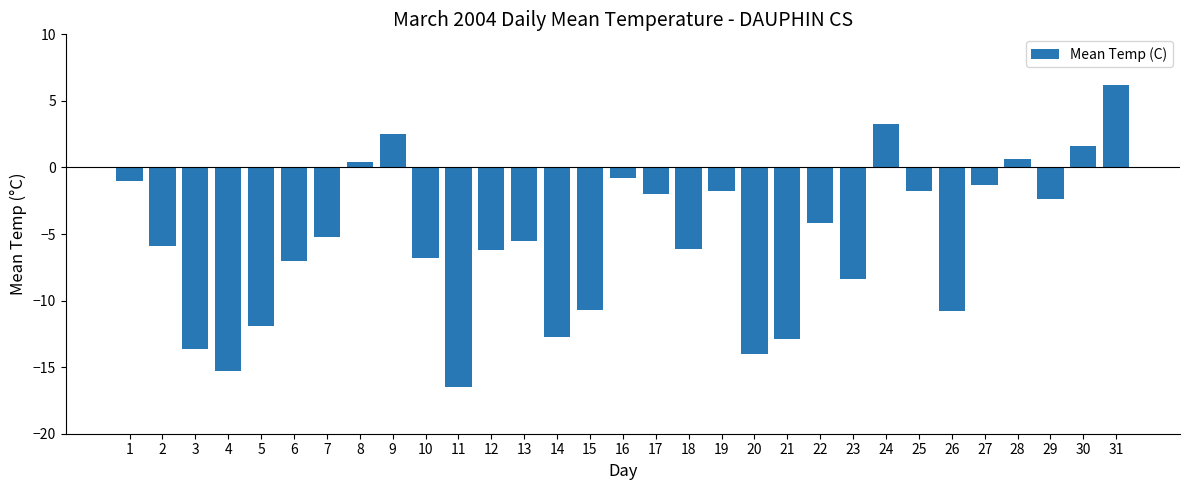

Read the value at 22.

-4.2